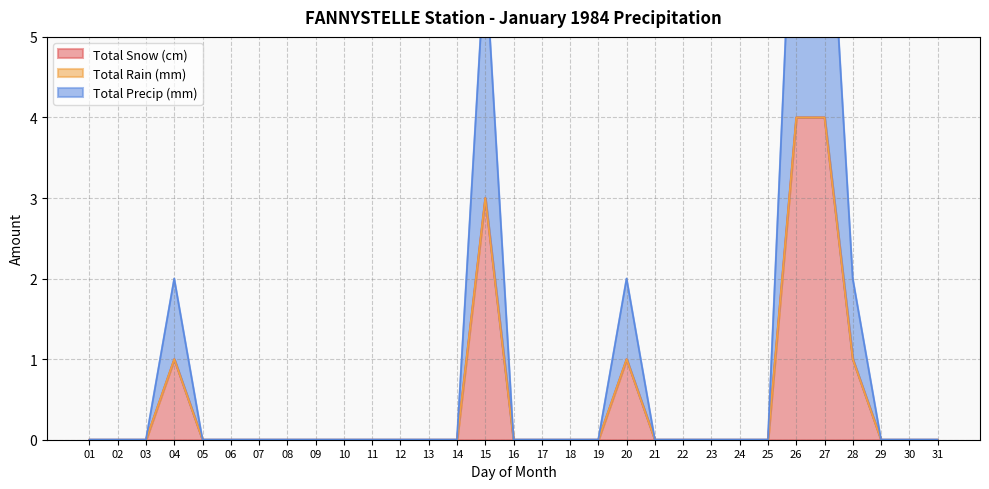

The Total Snow (cm) series shows 0 at 11. True or false?

True